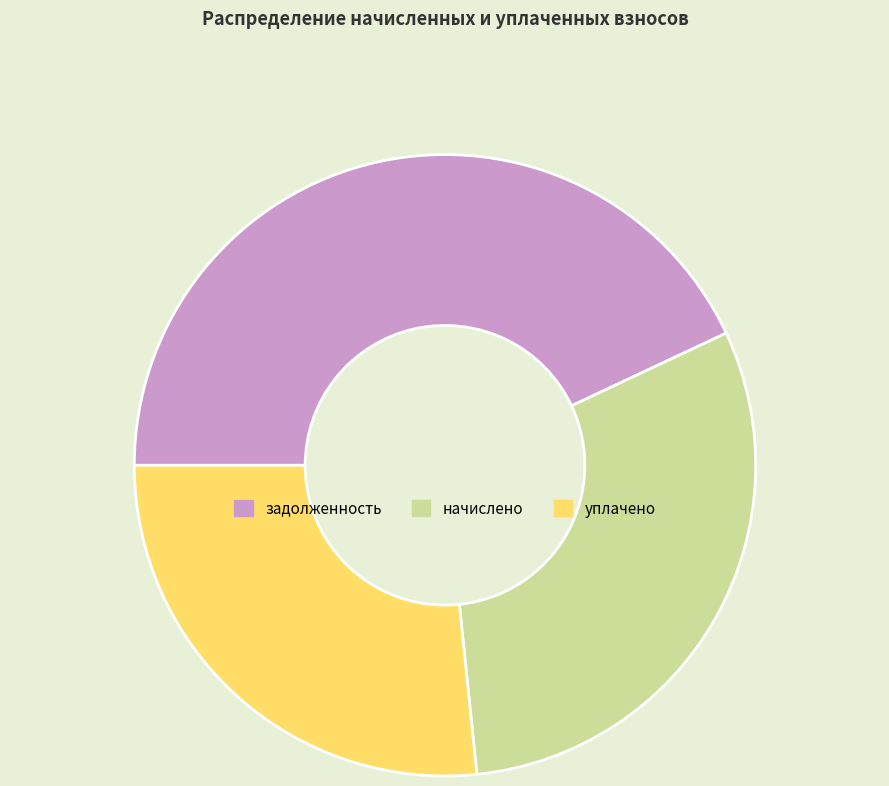

Does any single category account for the majority?

No